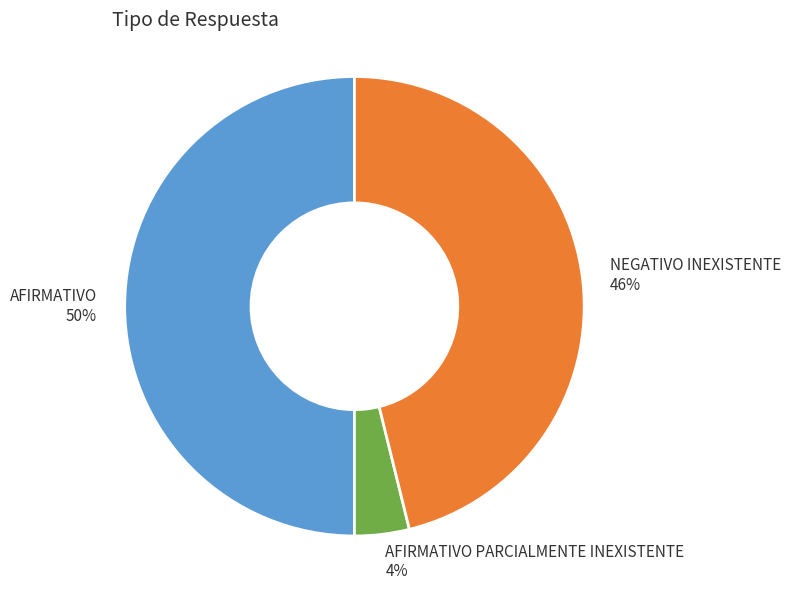

To the nearest percent, what is the difference between the largest and smallest slice percentages?

46%